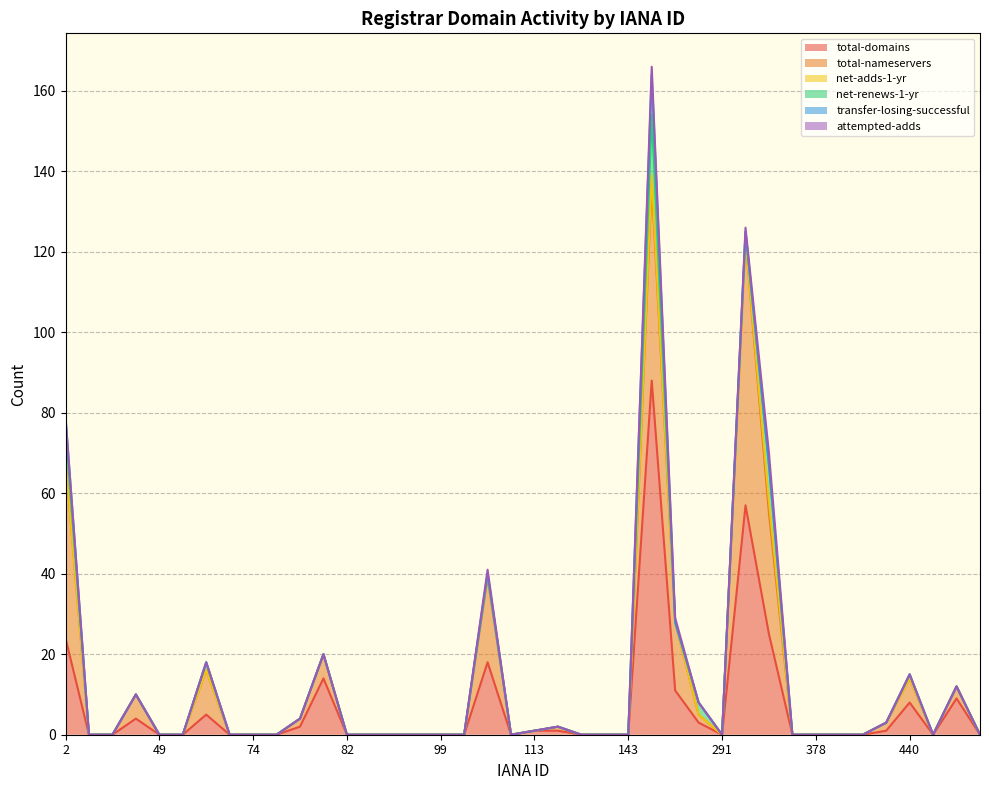

At which category does total-domains reach its first local peak?

48